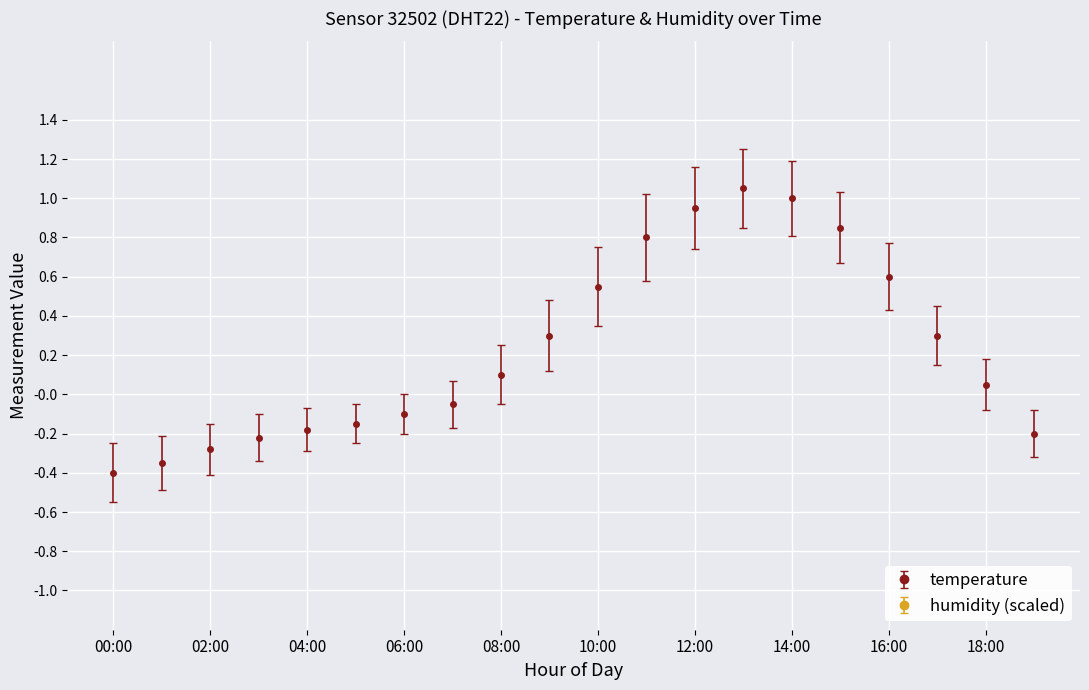

How many values are below 0?

9